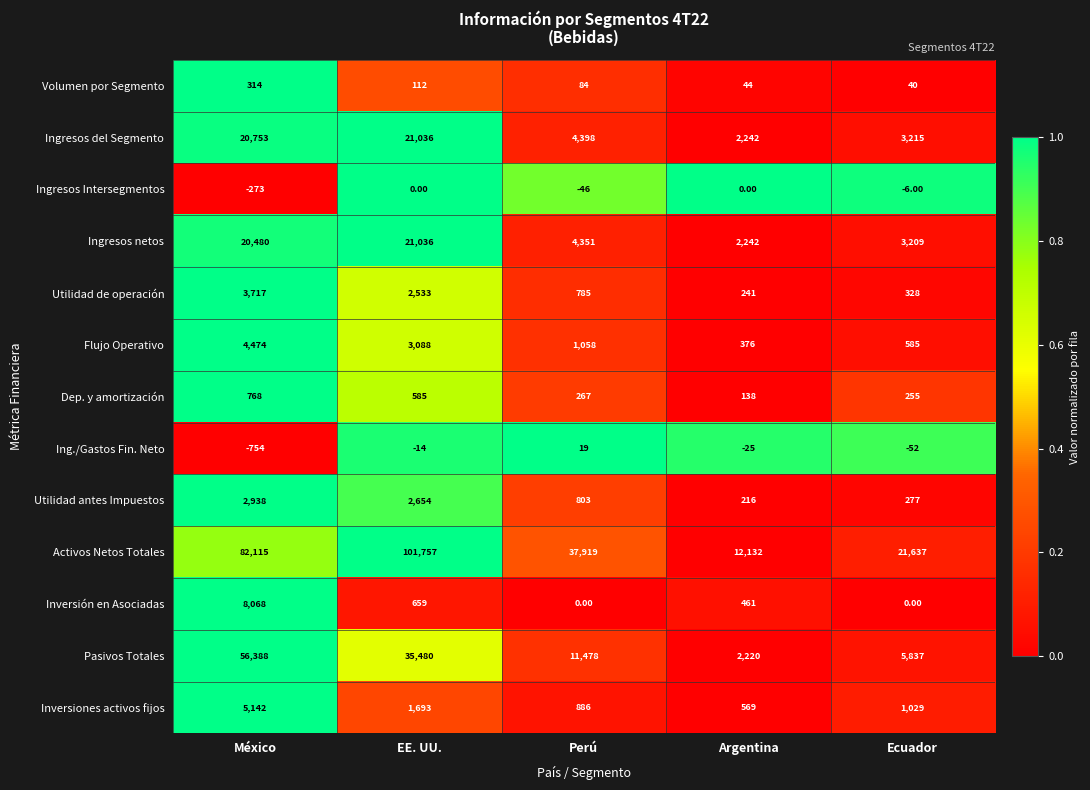

What is the spread (max minus min) of values at México?

82869